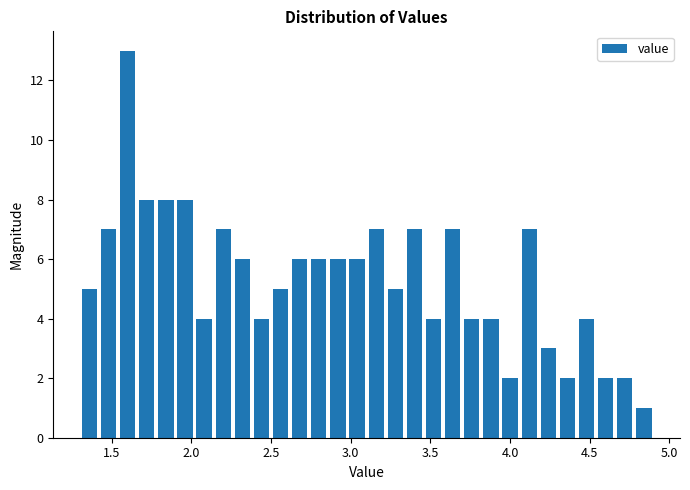

Read against the x-axis, roughly where is the centre of the tallest bar?

1.60